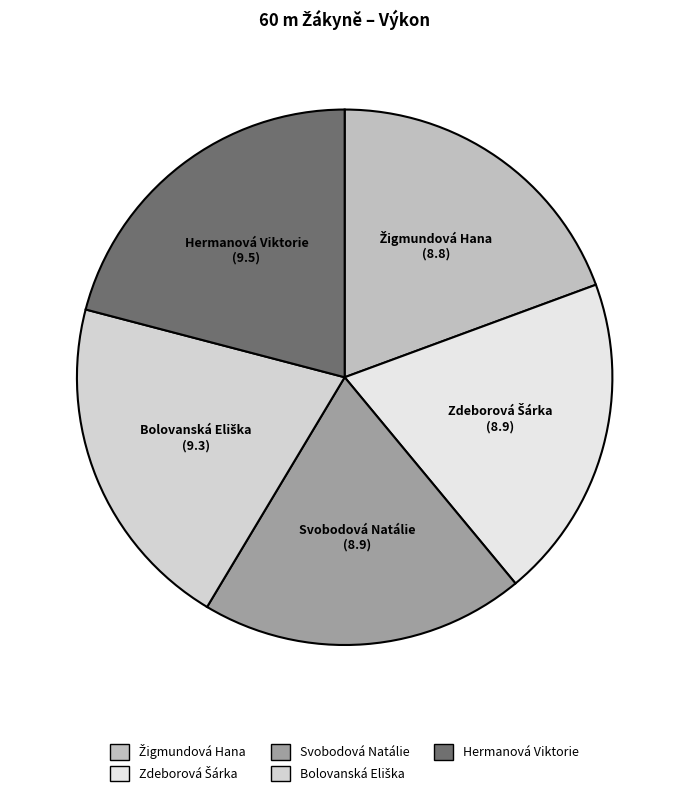

True or false: Svobodová Natálie accounts for 20% of the total.

True